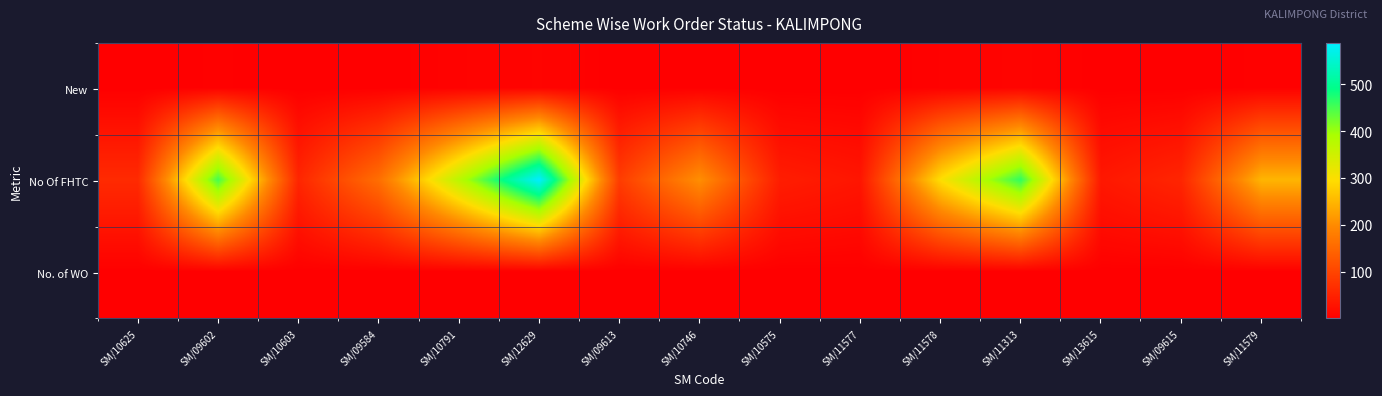

List the series in order of their peak value, highest first.

No Of FHTC, New, No. of WO